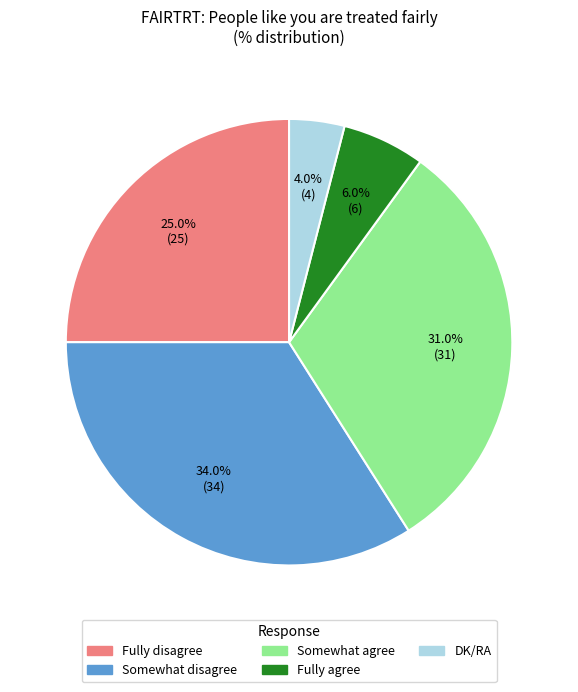

Count the number of slices in the pie.

5